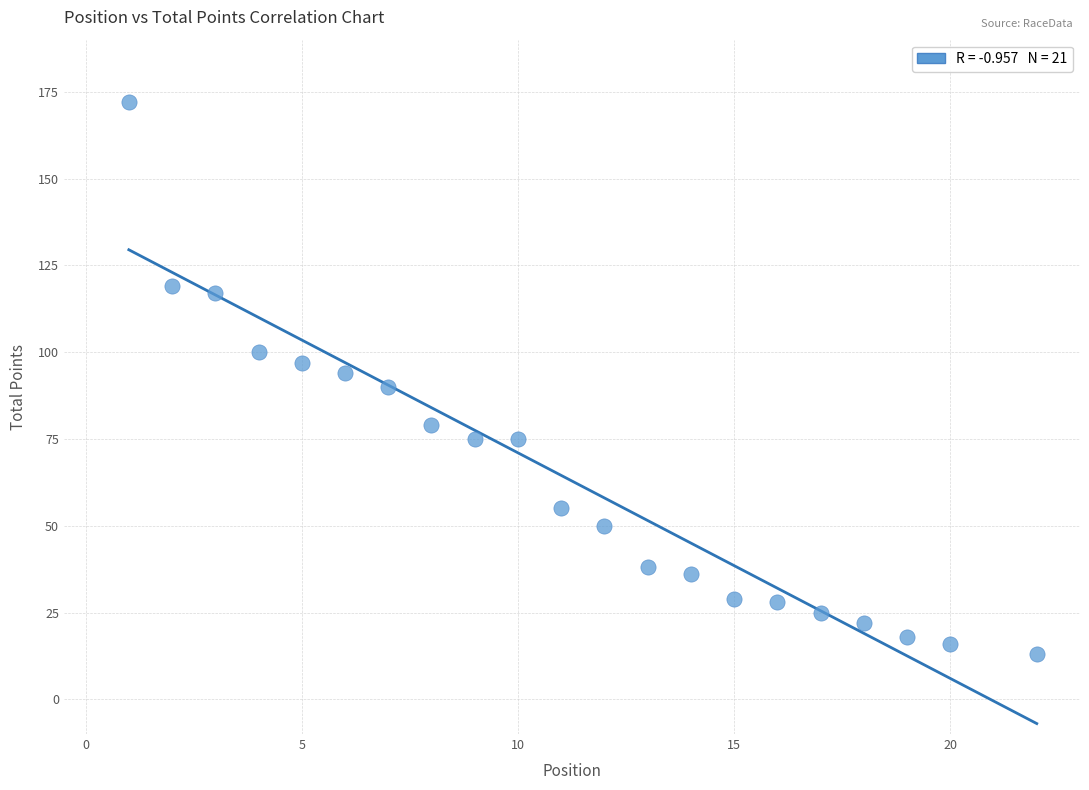

What is the range of X values (max minus min)?

21